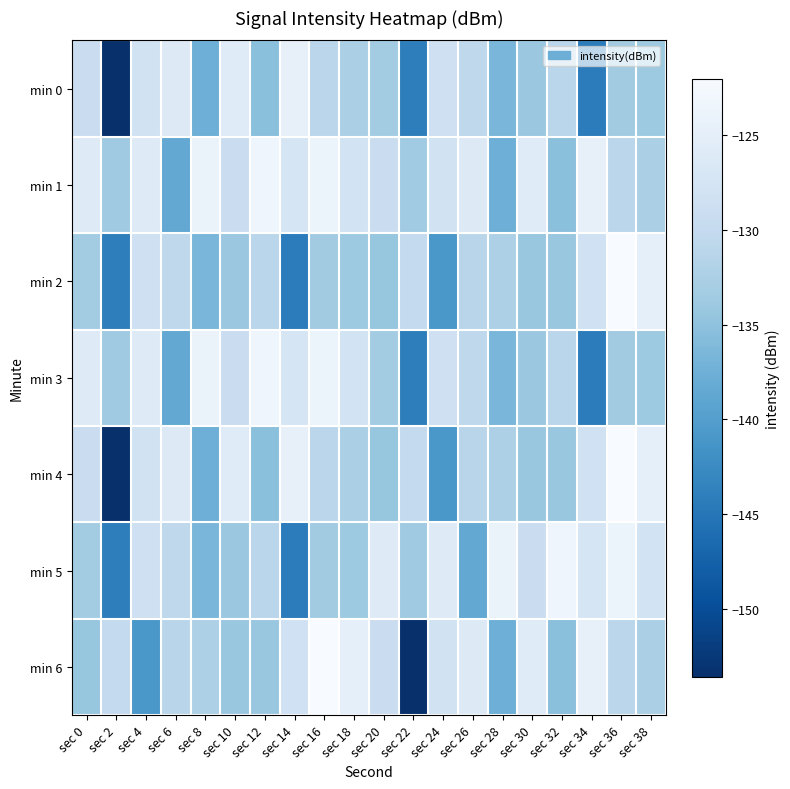

Which has a higher value, sec 26 or sec 28?

sec 26